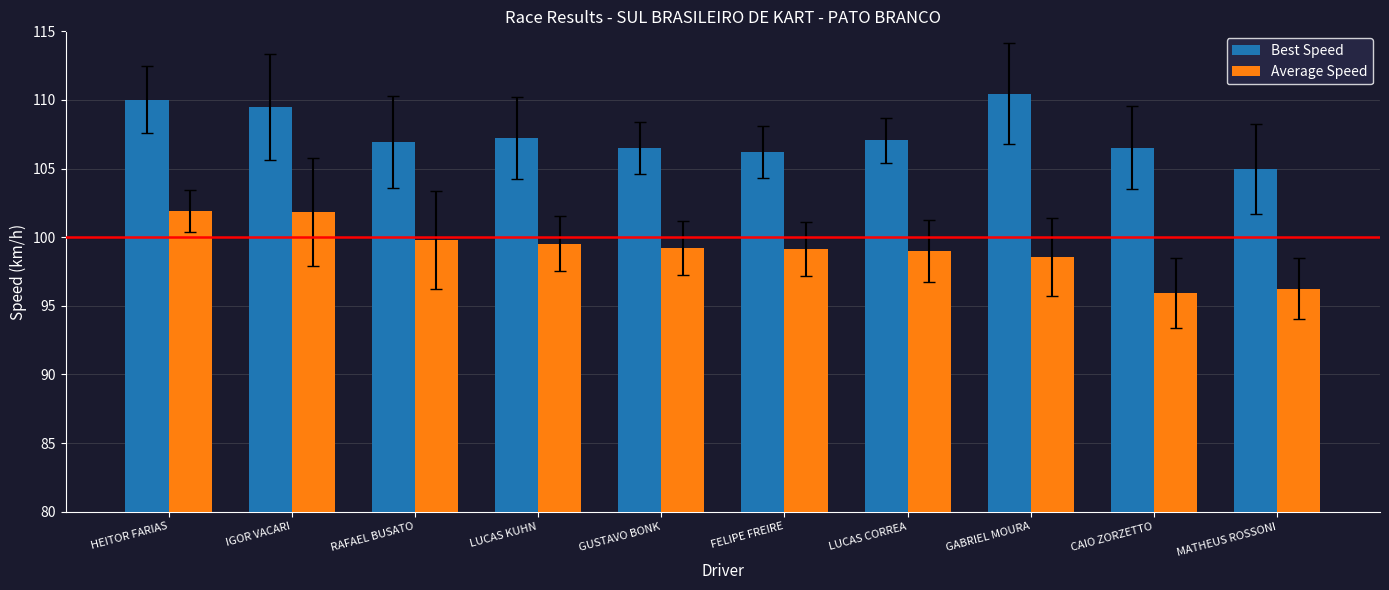

Is it true that Average Speed equals 96.3 at MATHEUS ROSSONI?

True